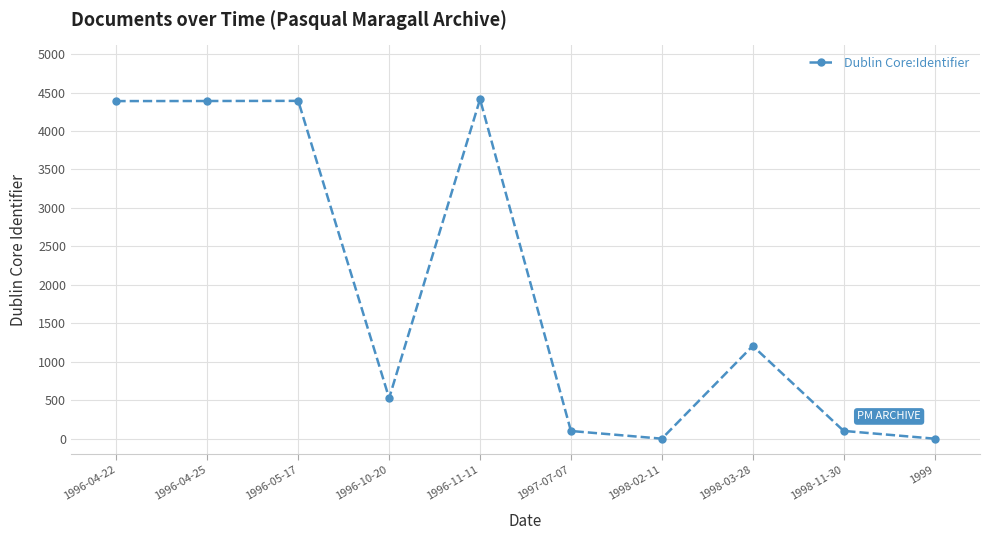

What is the change in value from 1996-10-20 to 1999?

-527